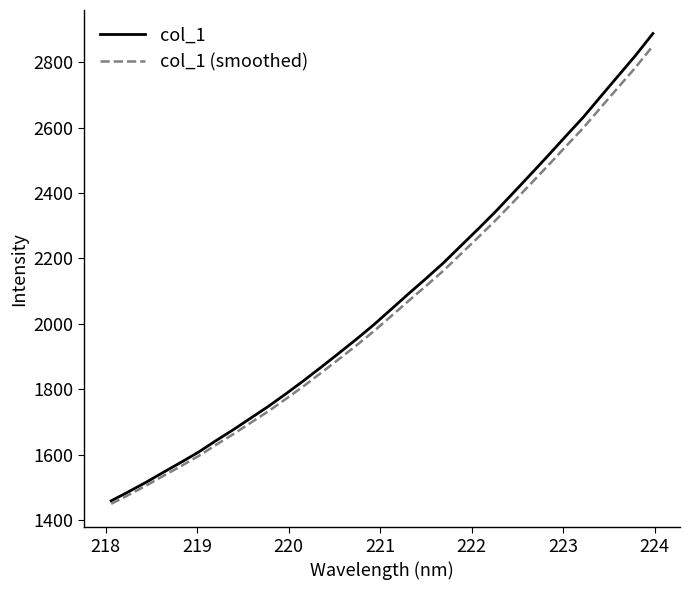

Does the chart have visible grid lines?

No